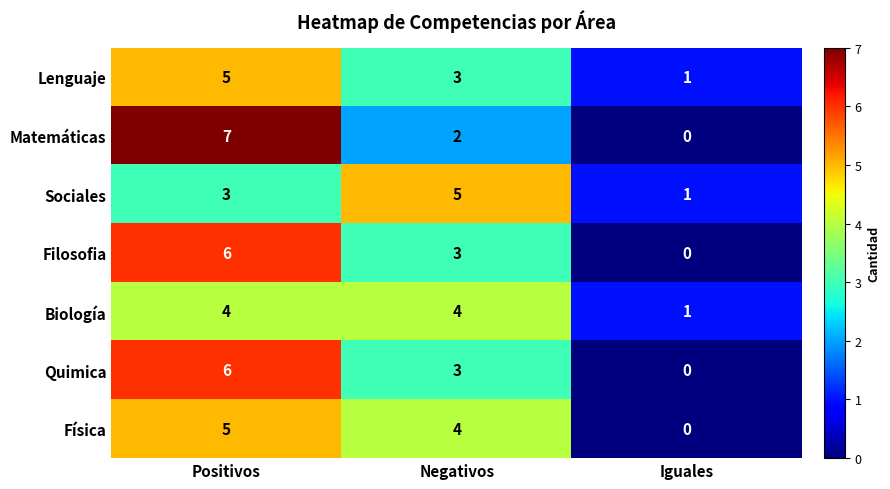

Reading left to right, what are all the values shown in this chart?

Lenguaje: 5	3	1
Matemáticas: 7	2	0
Sociales: 3	5	1
Filosofia: 6	3	0
Biología: 4	4	1
Quimica: 6	3	0
Física: 5	4	0